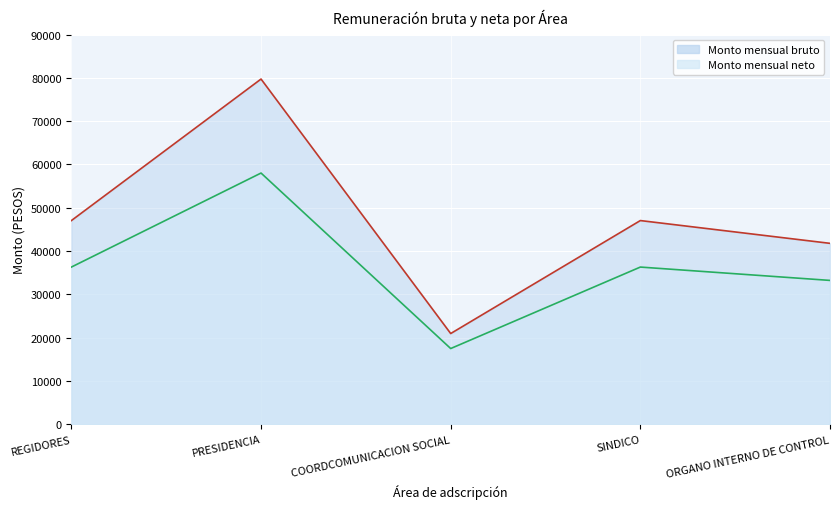

What is the label of the 5th point from the right?

REGIDORES